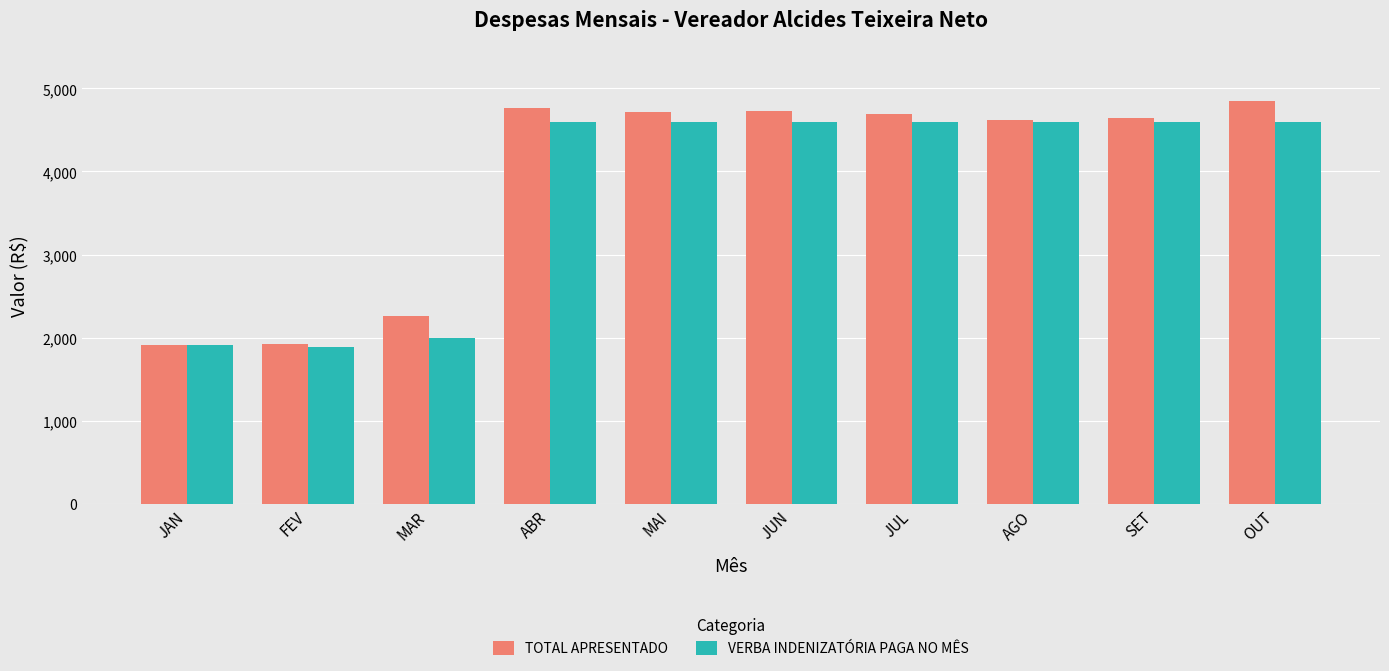

What is the difference between the second highest and minimum values in the VERBA INDENIZATÓRIA PAGA NO MÊS series?

2712.1